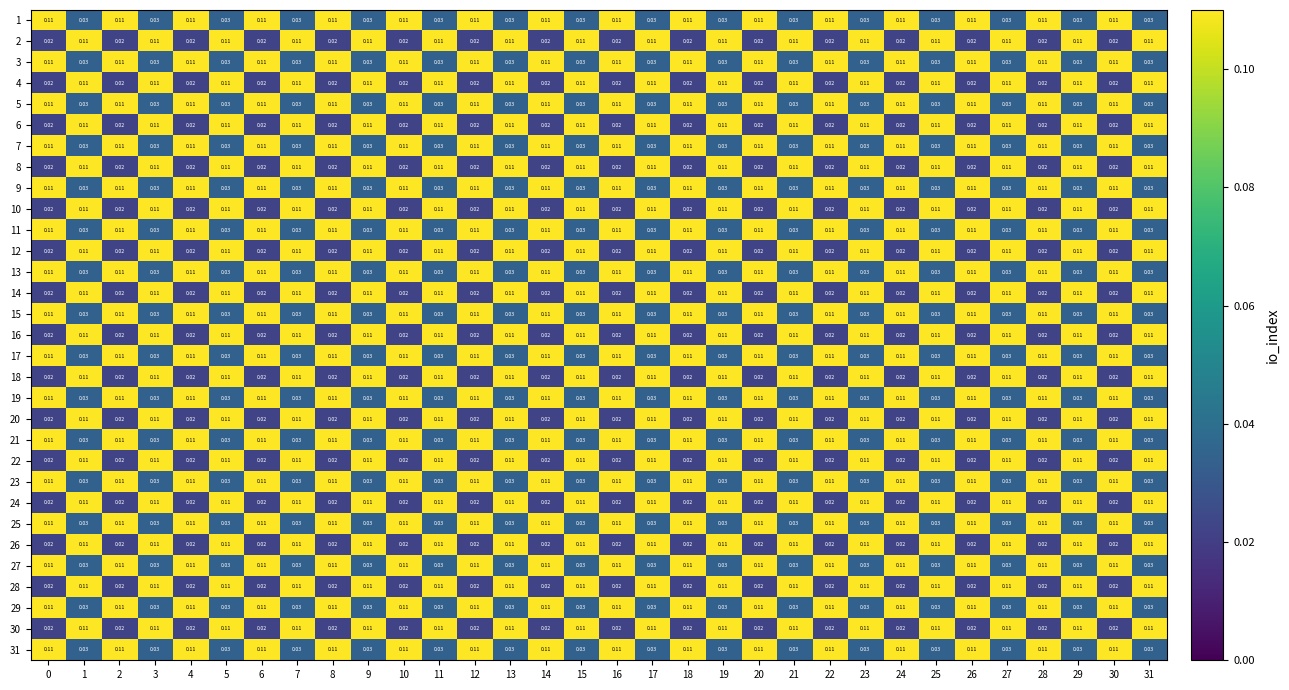

Is the value of 29 at 8 greater than the value of 26 at 22?

Yes